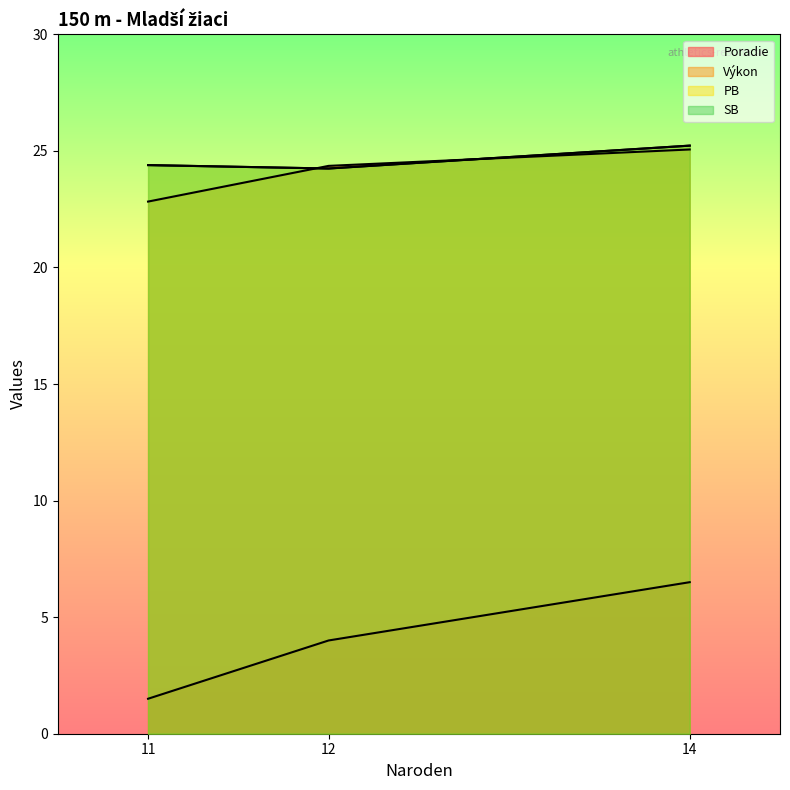

How many data points in SB are less than 24?

2